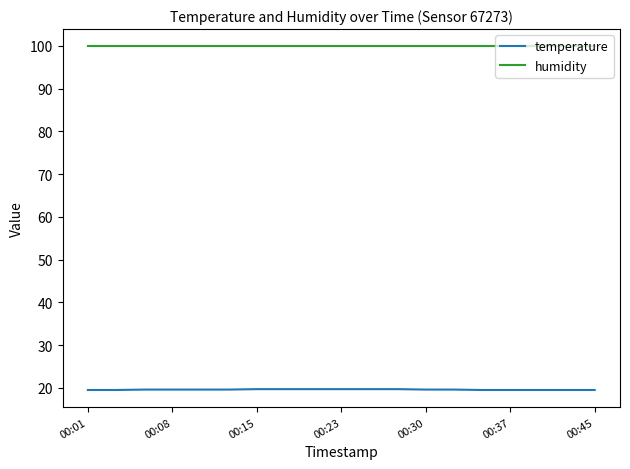

What is the difference between the second highest and minimum values in the temperature series?

0.2